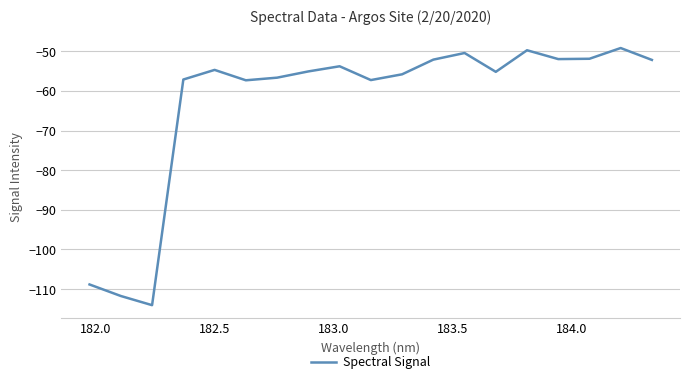

What is the greatest value displayed?

-49.2